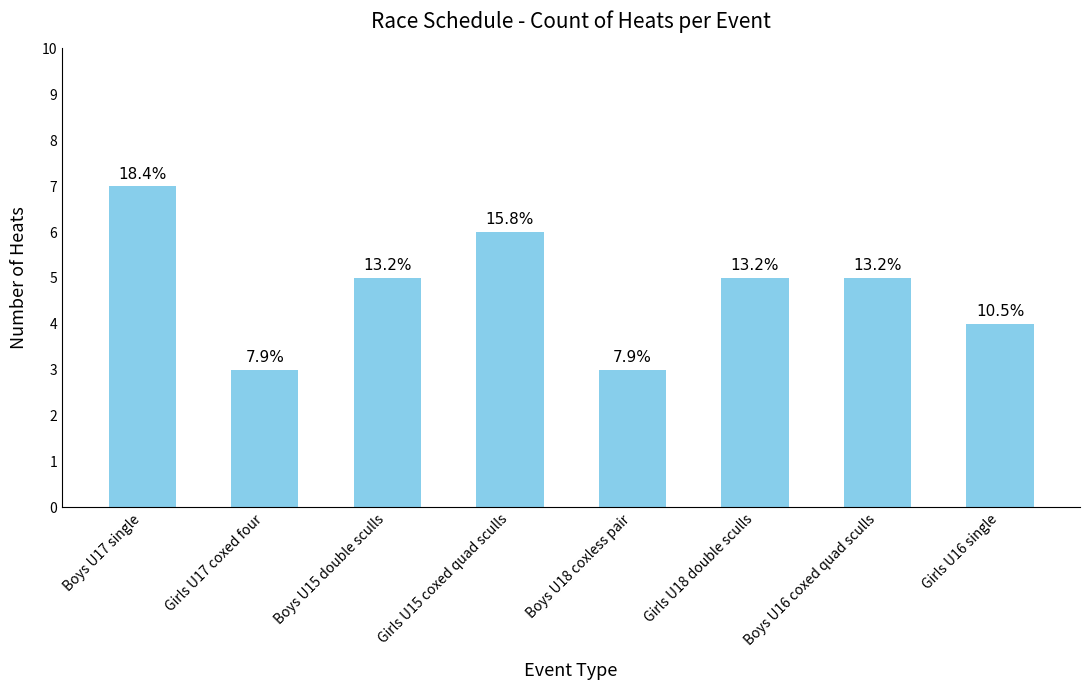

Which label corresponds to the smallest value in the chart?

Girls U17 coxed four